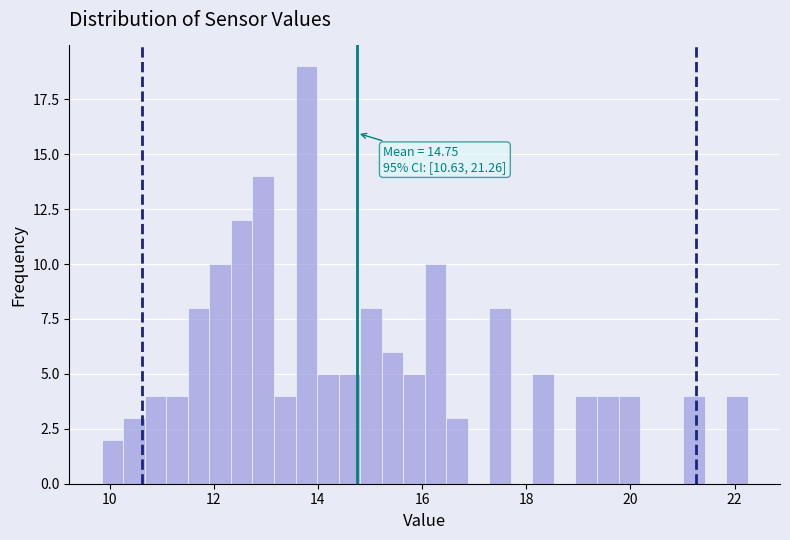

Around what value on the x-axis is the tallest bar? Give the approximate position of its centre, as read against the axis.

13.8